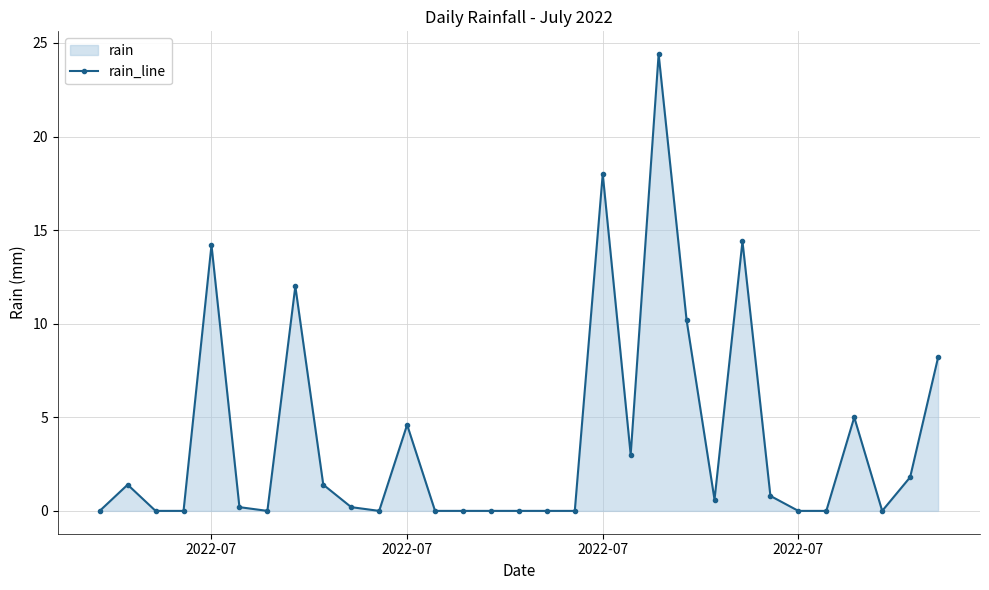

Does the chart have visible grid lines?

Yes